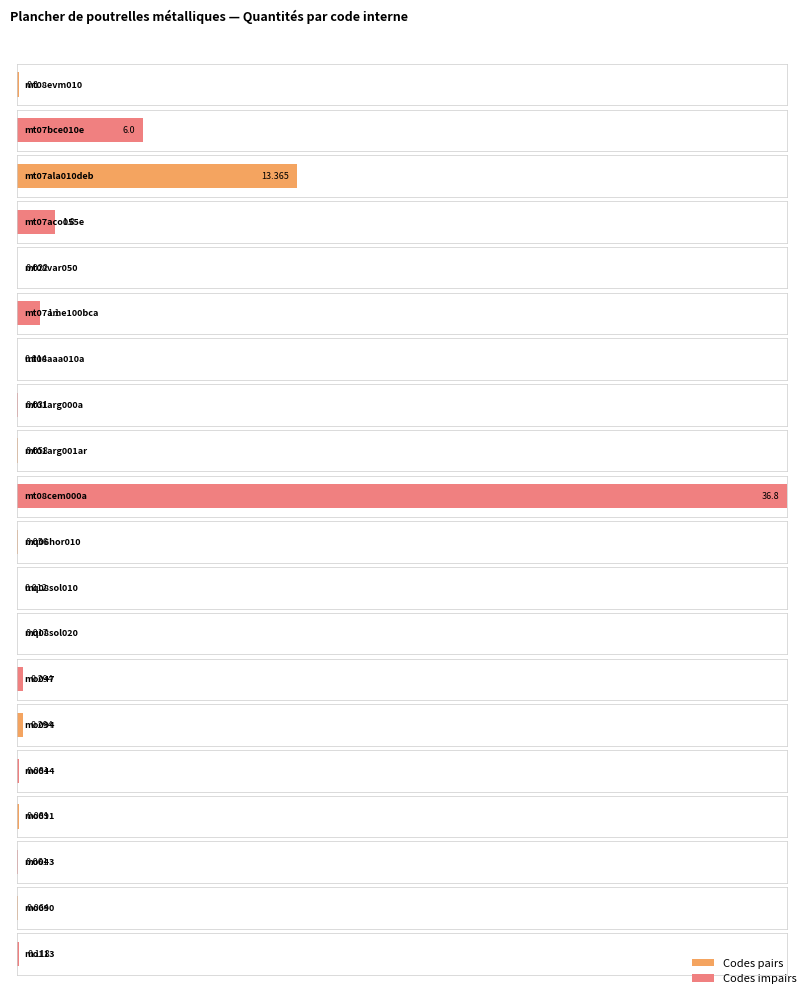

The chart shows a value of 3.2 at mt07aco055e. True or false?

False